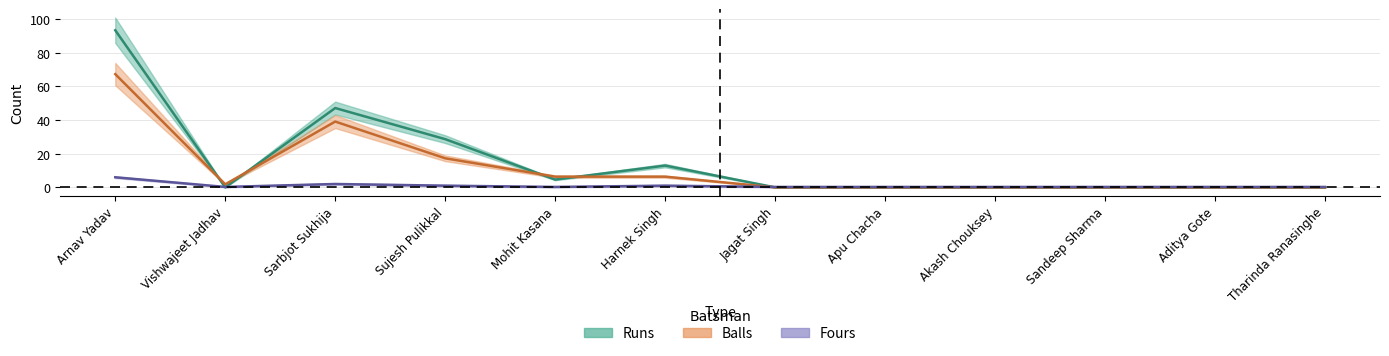

How many intersections are there between Balls and Fours?

1